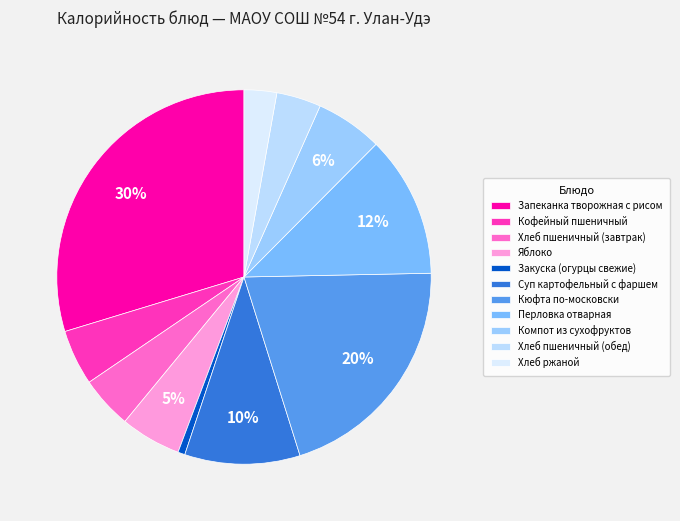

To the nearest percent, what portion does Компот из сухофруктов represent?

6%